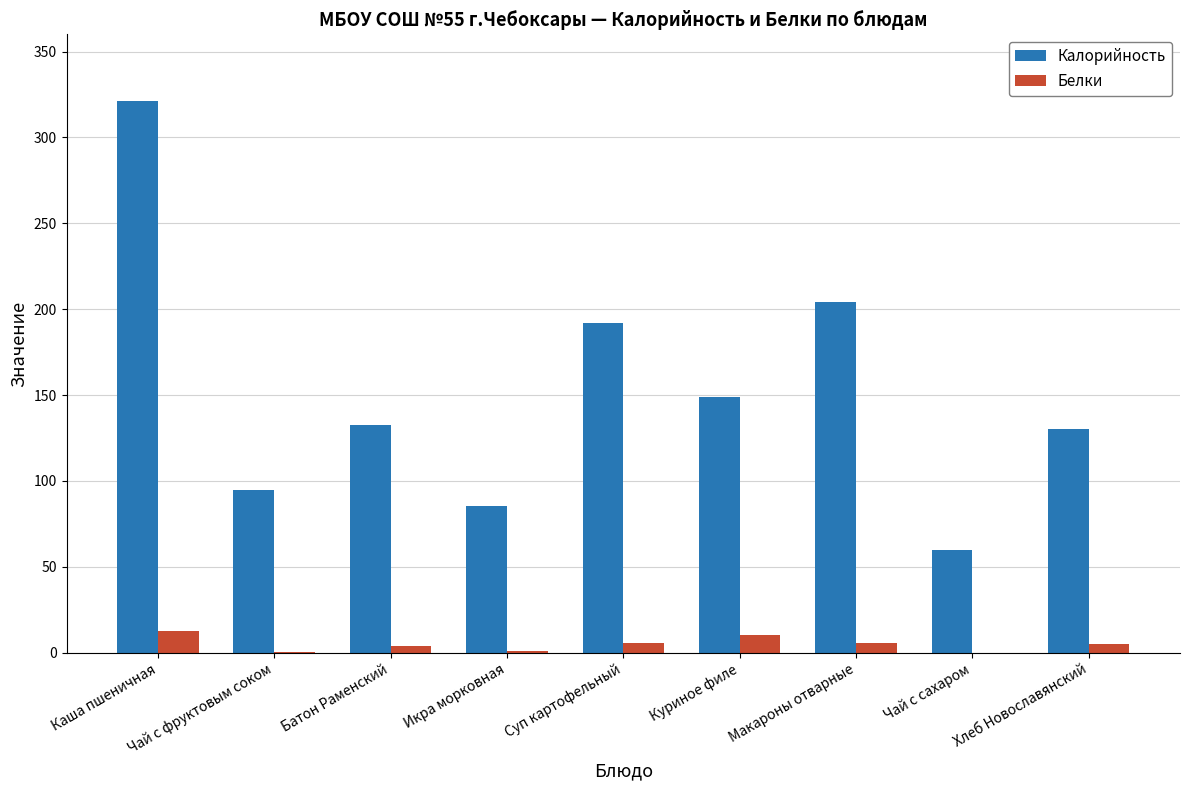

Between Суп картофельный and Куриное филе, which series saw the biggest shift?

Калорийность